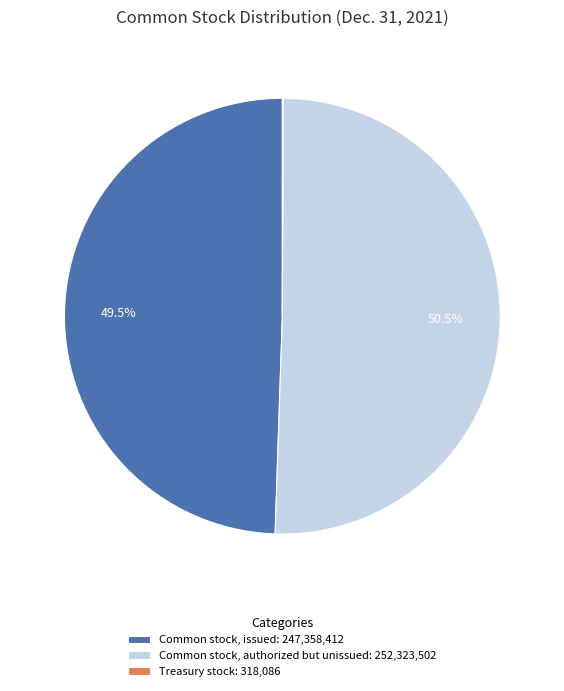

Approximately how many times larger is the value at Common stock, authorized but unissued: 252,323,502 compared to Common stock, issued: 247,358,412?

1.0